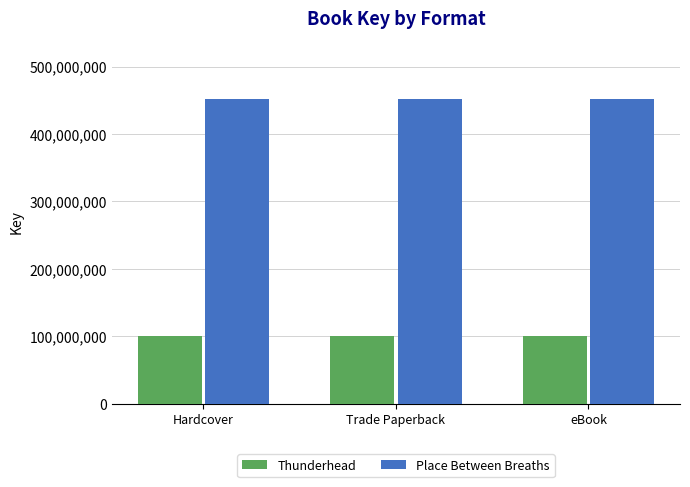

What position from the right is Hardcover?

3